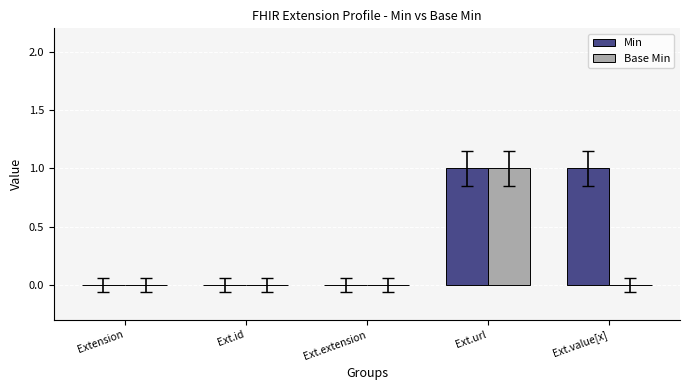

Which series has the largest total across all categories?

Min